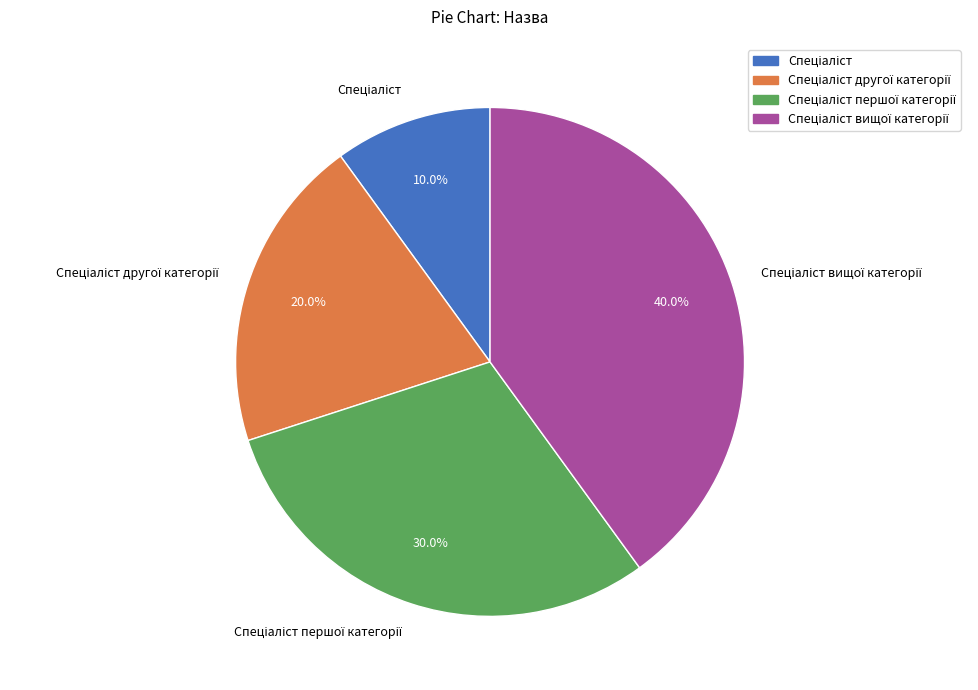

Is there a majority slice in this chart?

No